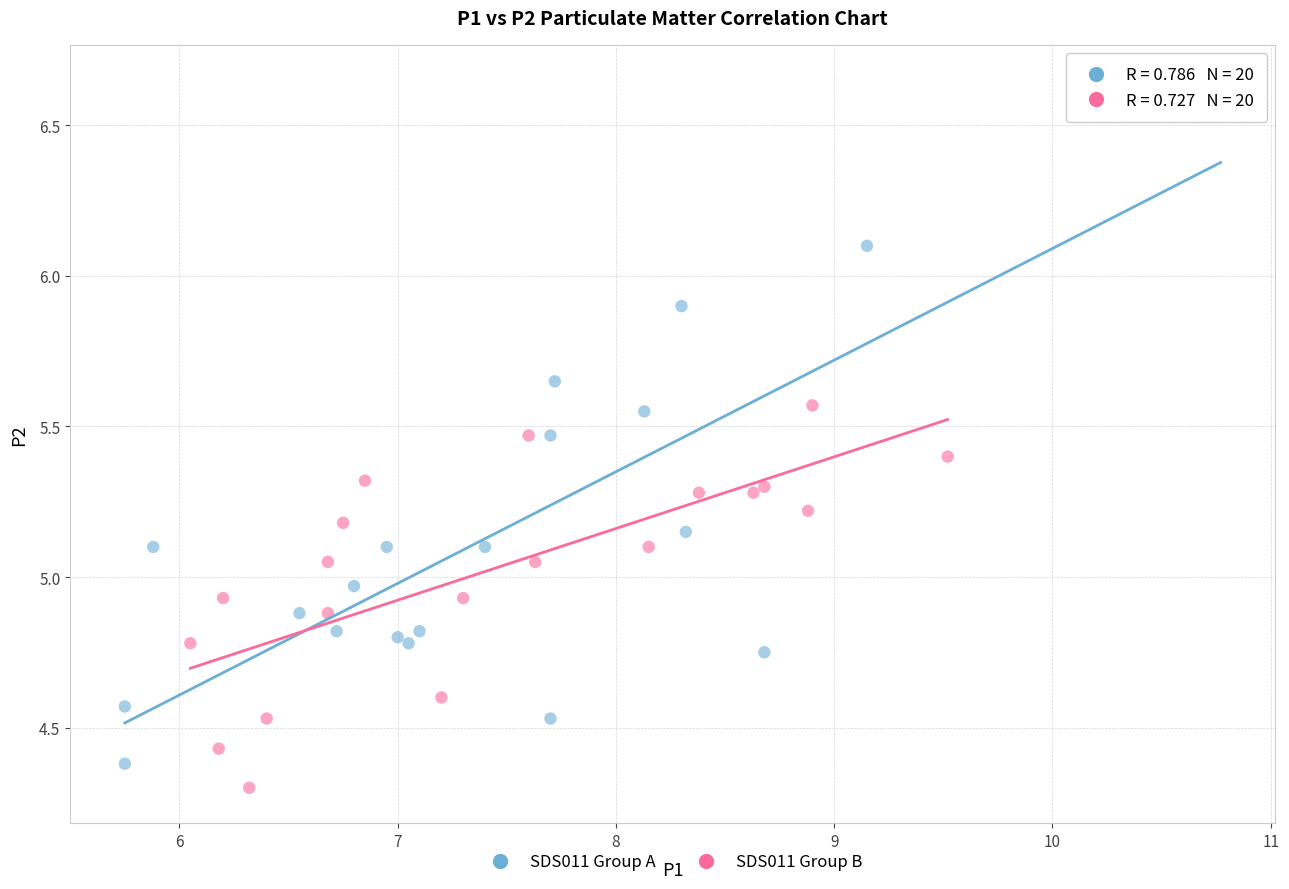

Which series reaches the minimum Y coordinate?

SDS011 Group B